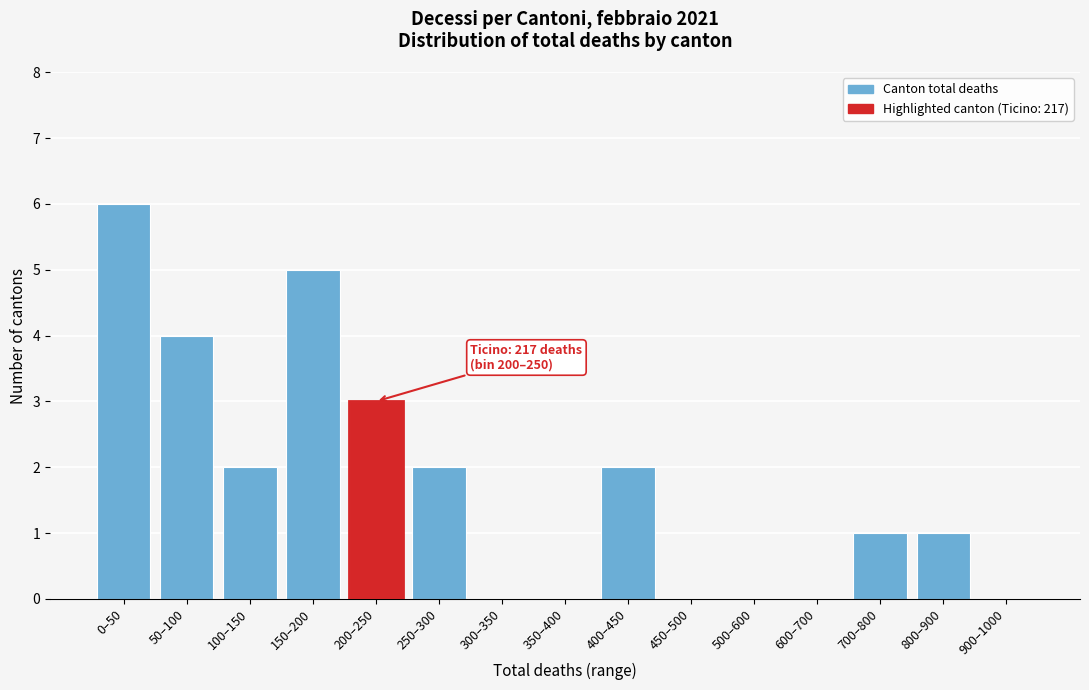

Reading left to right, list all the values displayed in this chart.

0–50=6	50–100=4	100–150=2	150–200=5	200–250=3	250–300=2	300–350=0	350–400=0	400–450=2	450–500=0	500–600=0	600–700=0	700–800=1	800–900=1	900–1000=0